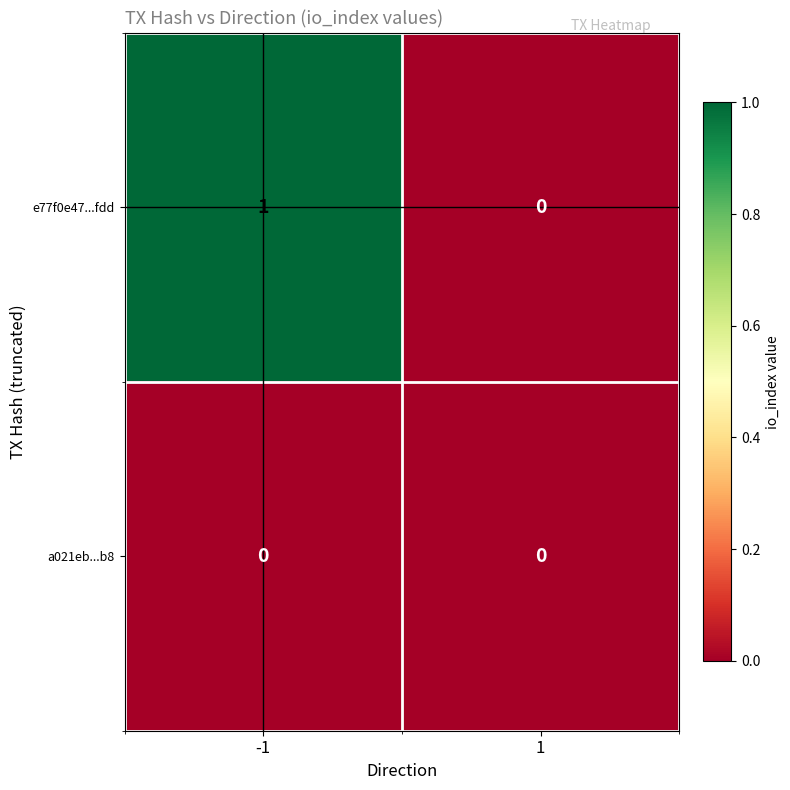

What is the maximum value shown in the chart?

1